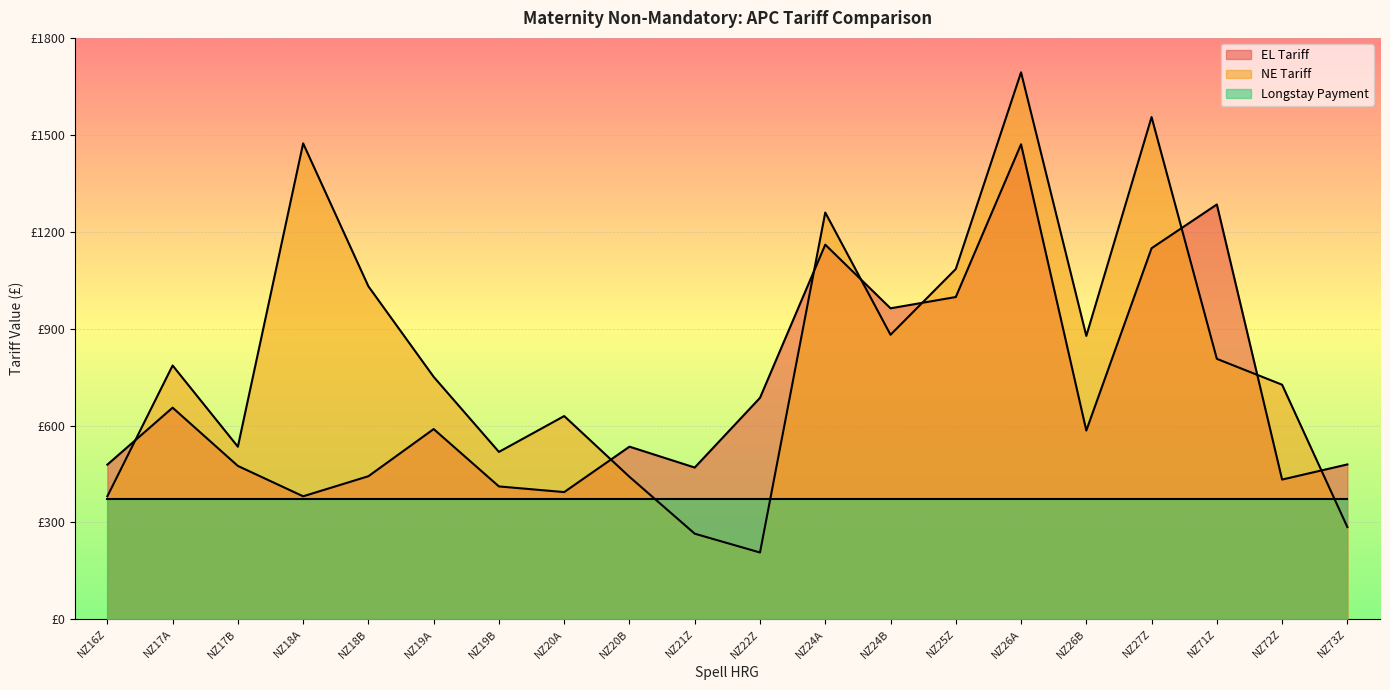

What position from the left is NZ26A?

15